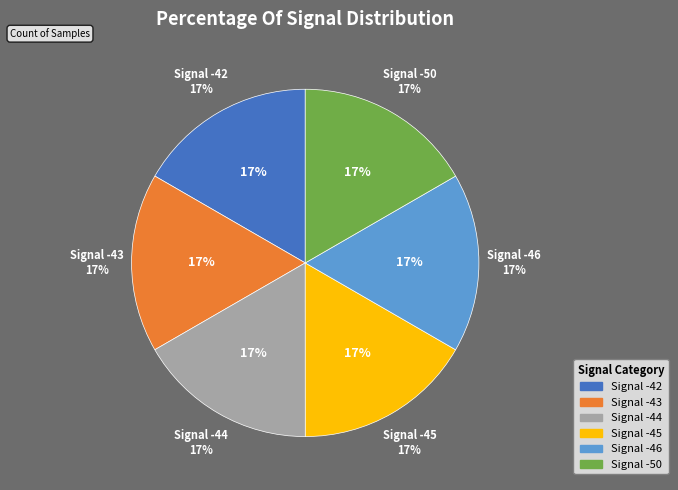

Is it true that -43 is 11% of the pie?

False